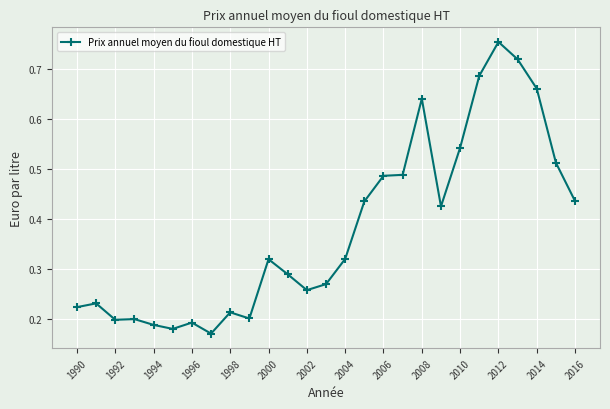

How many values are between 0 and 1?

27